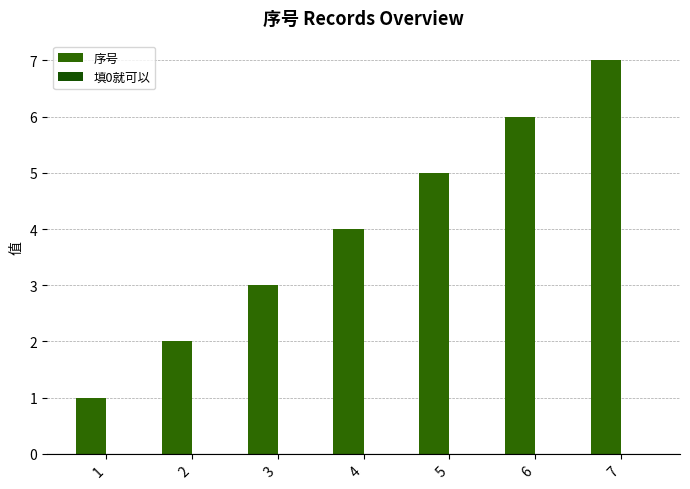

Reading left to right, extract all data points from this chart.

序号: 1	2	3	4	5	6	7
填0就可以: 0	0	0	0	0	0	0